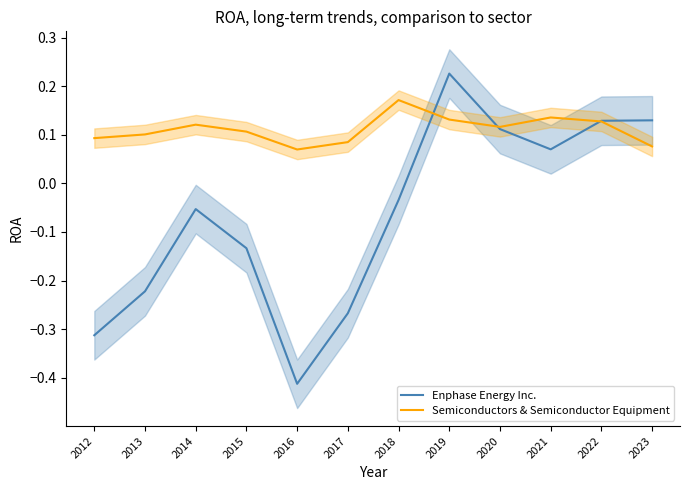

Where is Semiconductors & Semiconductor Equipment nearest to the value 0?

2016